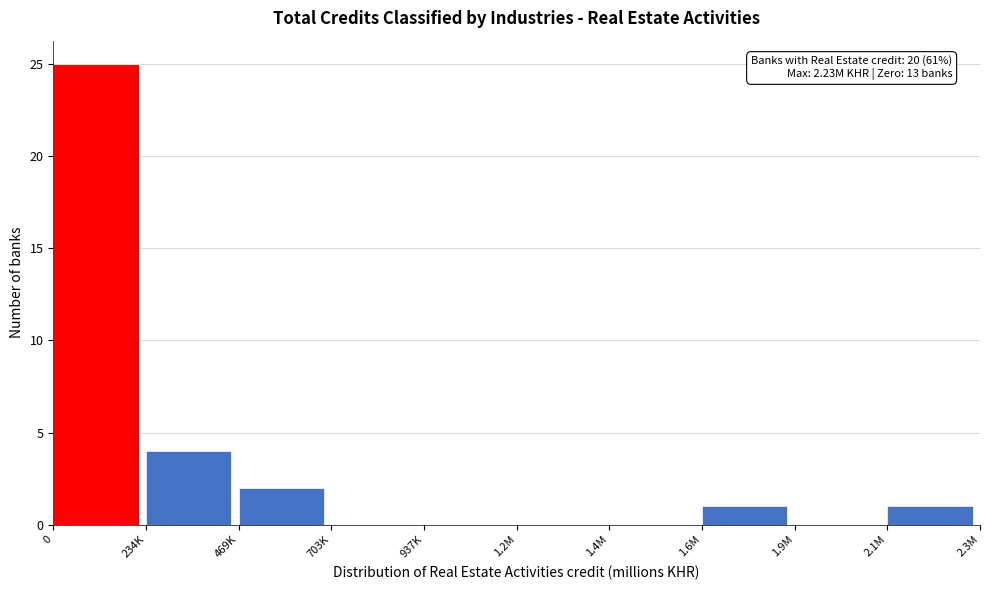

Reading left to right, what are all the values shown in this chart?

0=25	234K=4	469K=2	703K=0	937K=0	1.2M=0	1.4M=0	1.6M=1	1.9M=0	2.1M=1